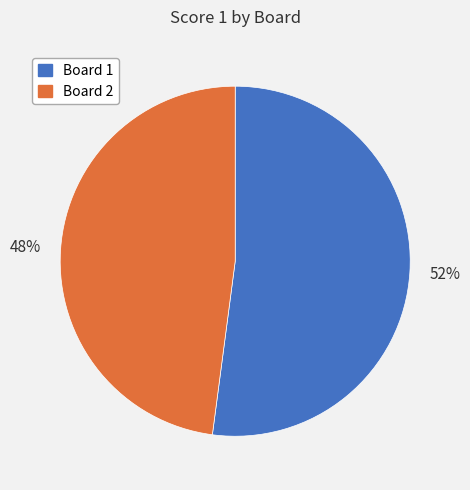

Is it true that Board 2 is 57% of the pie?

False